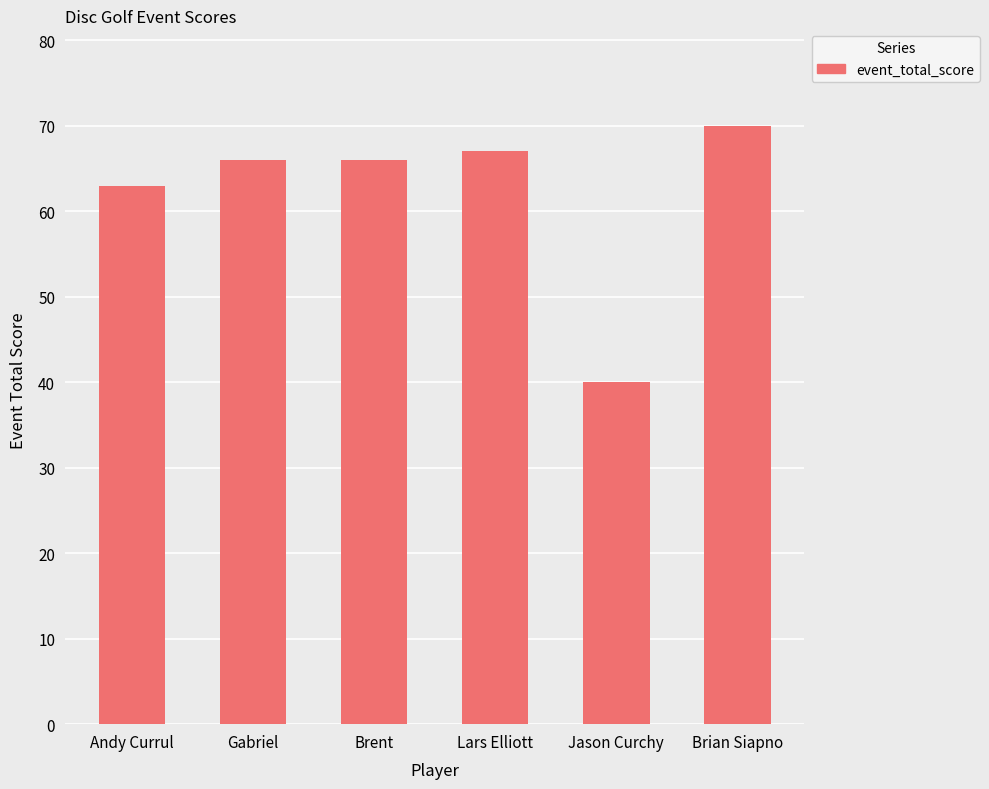

What is the smallest value displayed?

40